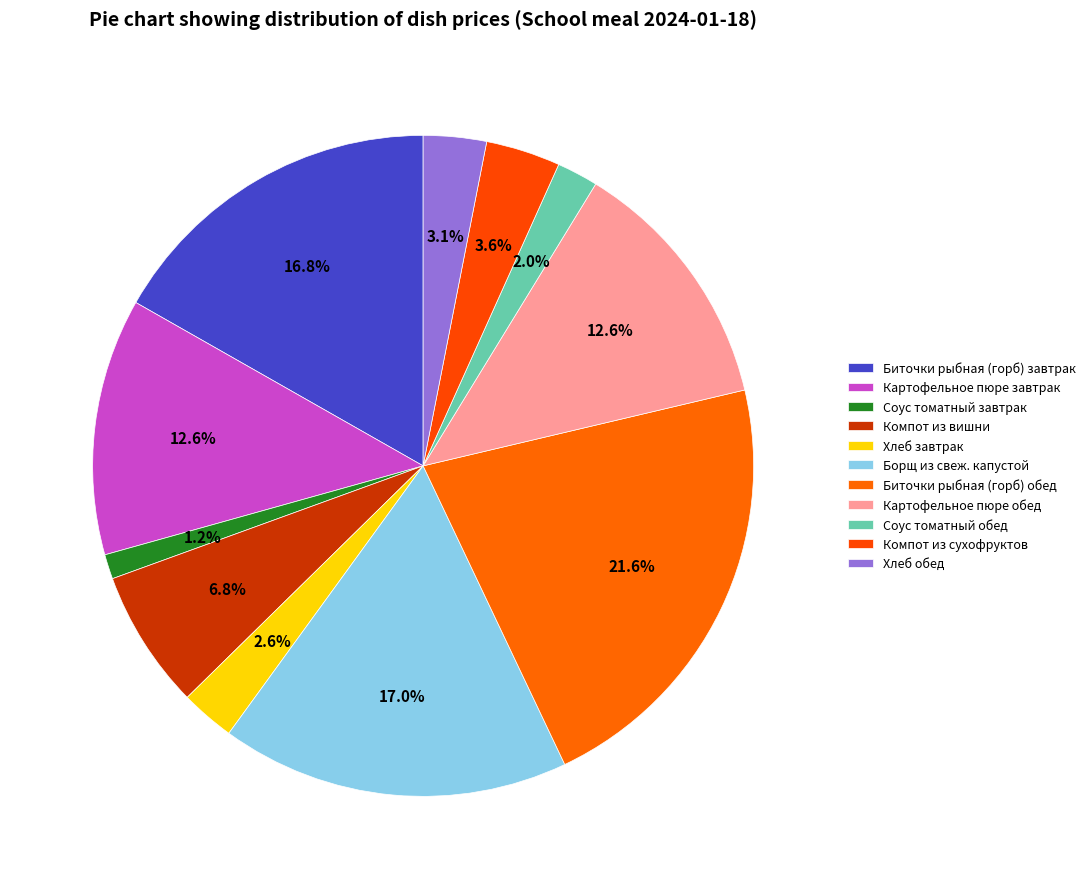

Which slice is the smallest?

Соус томатный завтрак